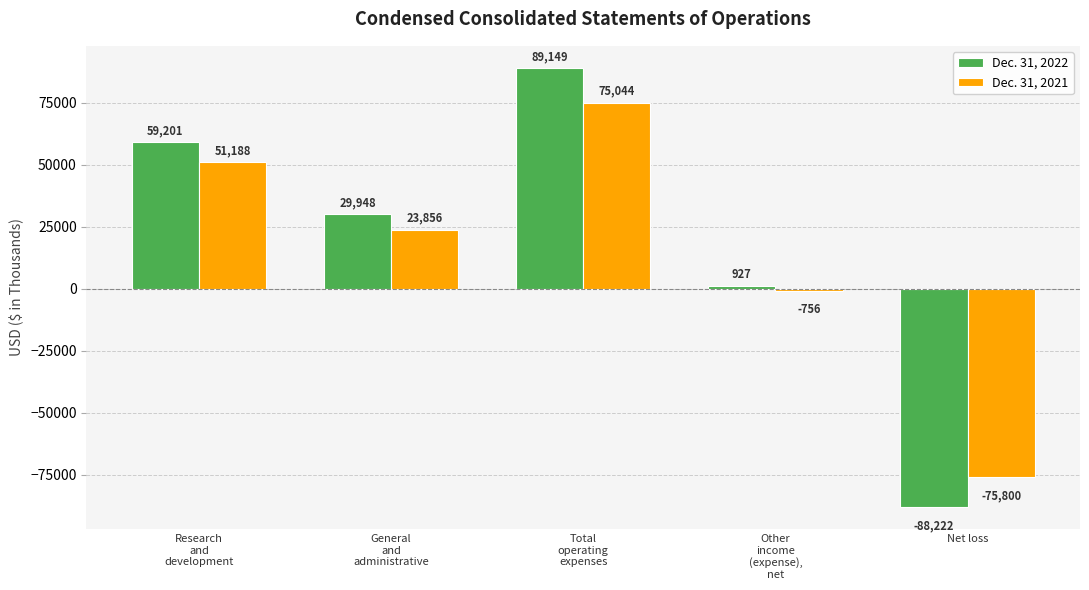

Is it true that Dec. 31, 2022 equals 10935 at General
and
administrative?

False